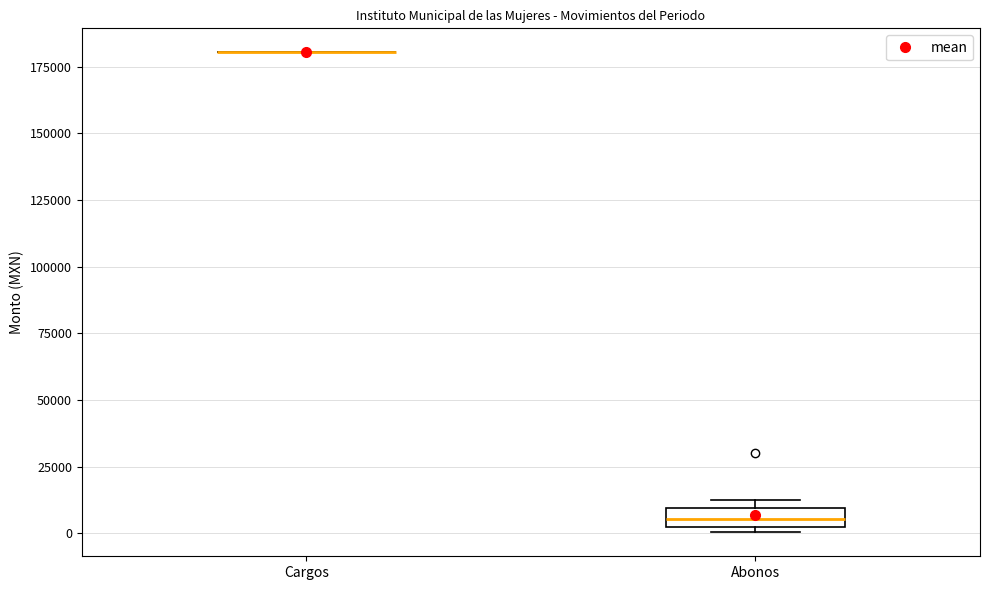

Which box is the tallest, from its lower edge to its upper edge?

Abonos